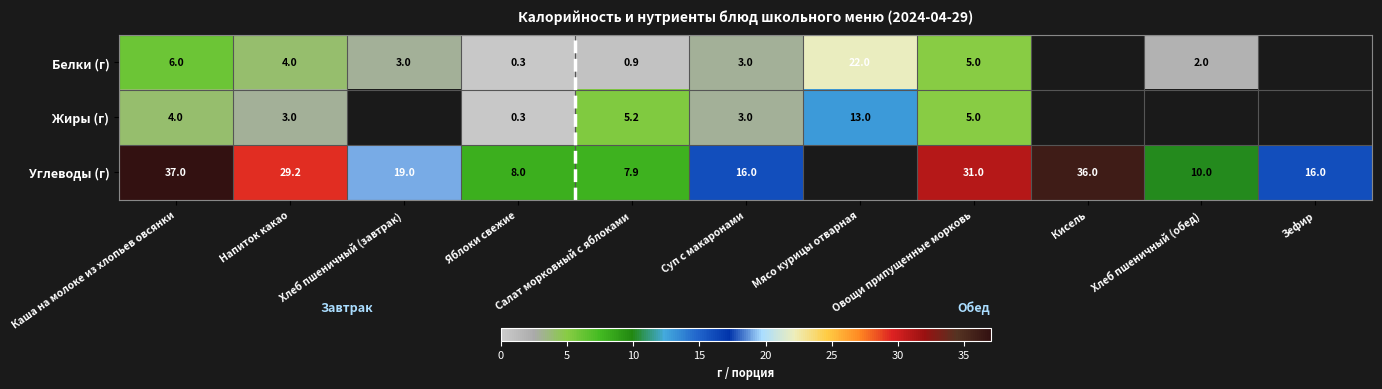

What is the total value across all series at Напиток какао?

36.2